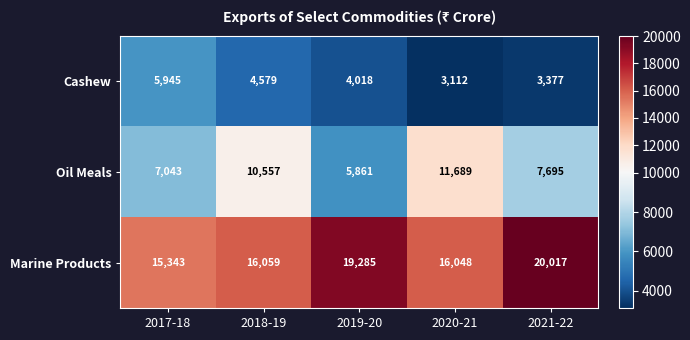

What is the maximum value shown in the chart?

20017